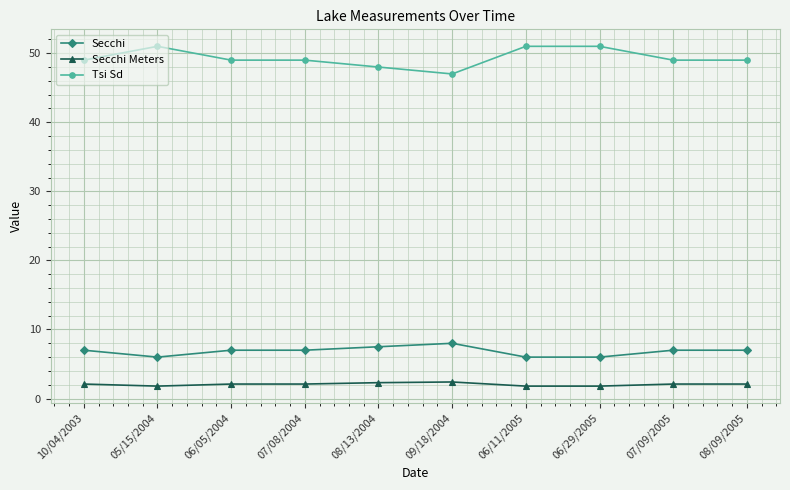

The Secchi series shows 10.7 at 08/09/2005. True or false?

False